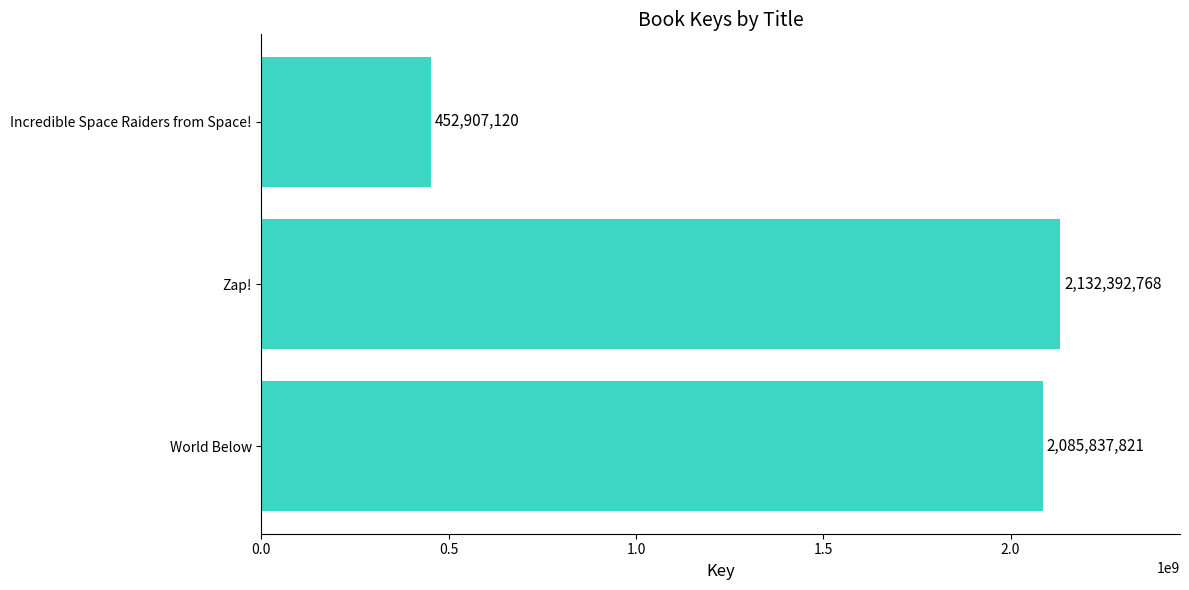

Rank the categories by value from lowest to highest.

Incredible Space Raiders from Space!, World Below, Zap!